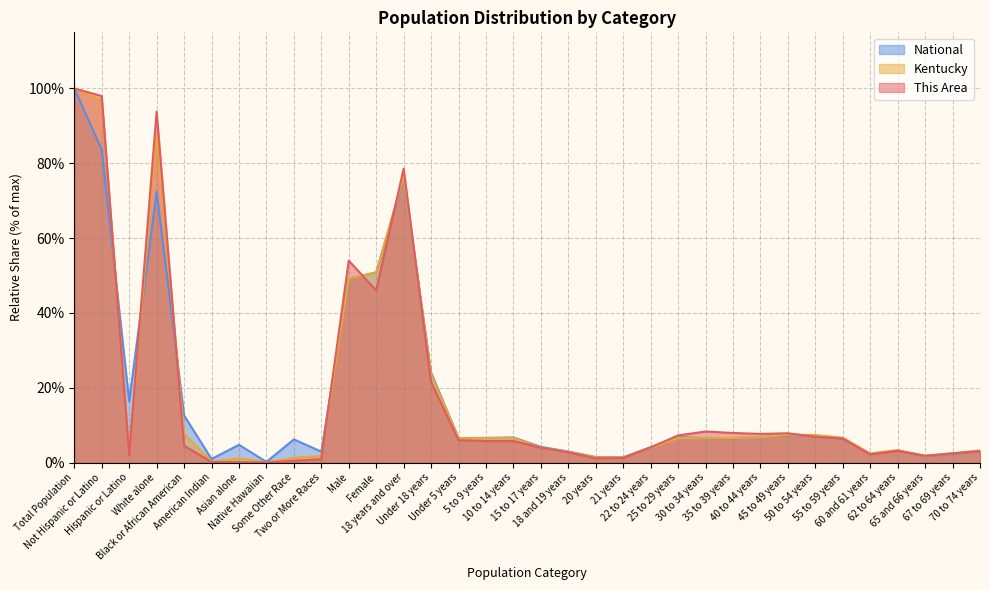

At which category is the sum across all series the highest?

Total Population